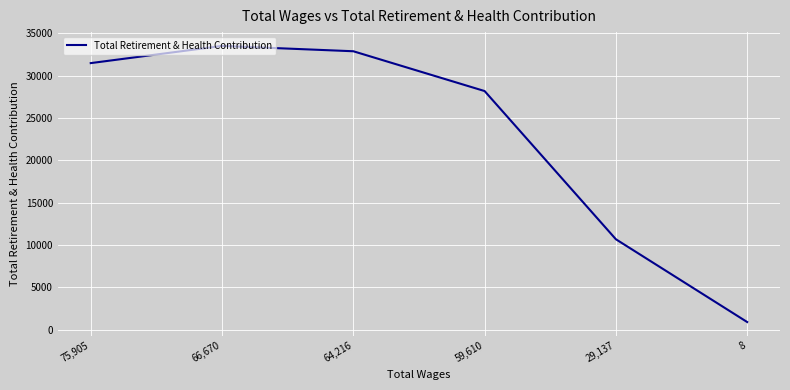

How many categories are shown in the chart?

6